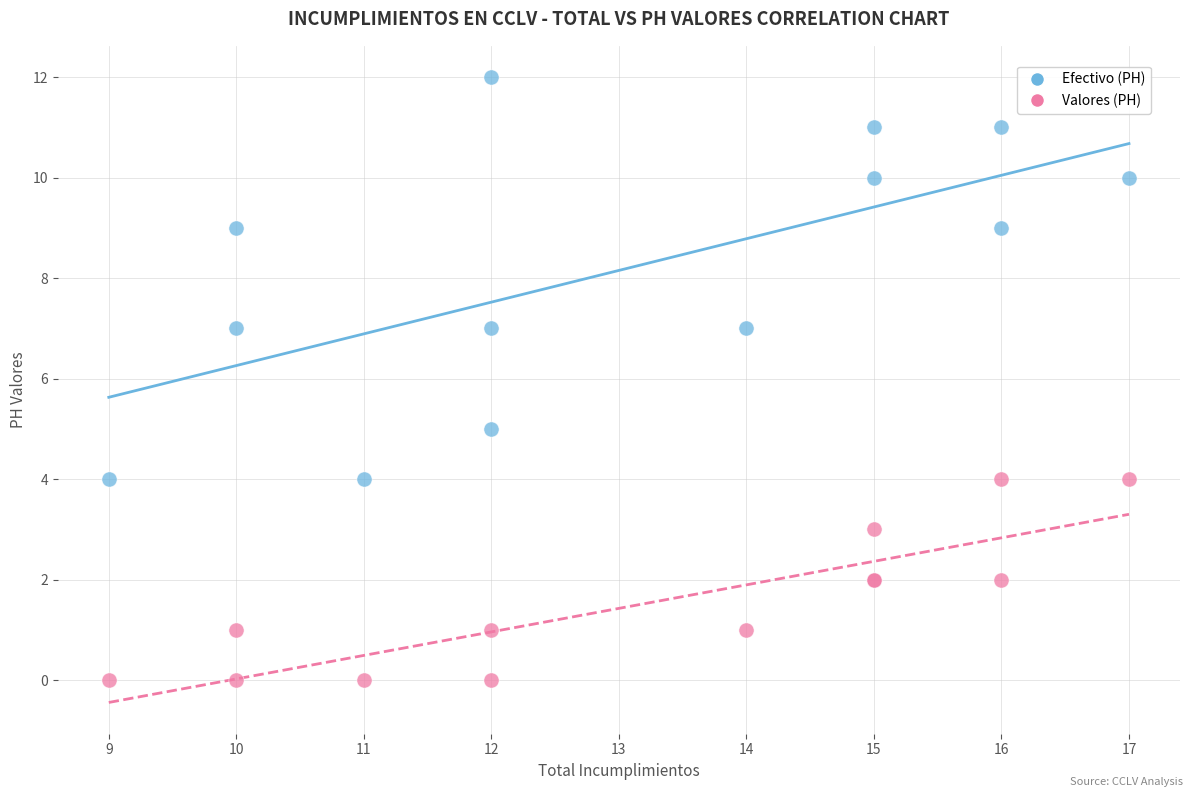

Which series reaches the minimum Y coordinate?

Valores (PH)